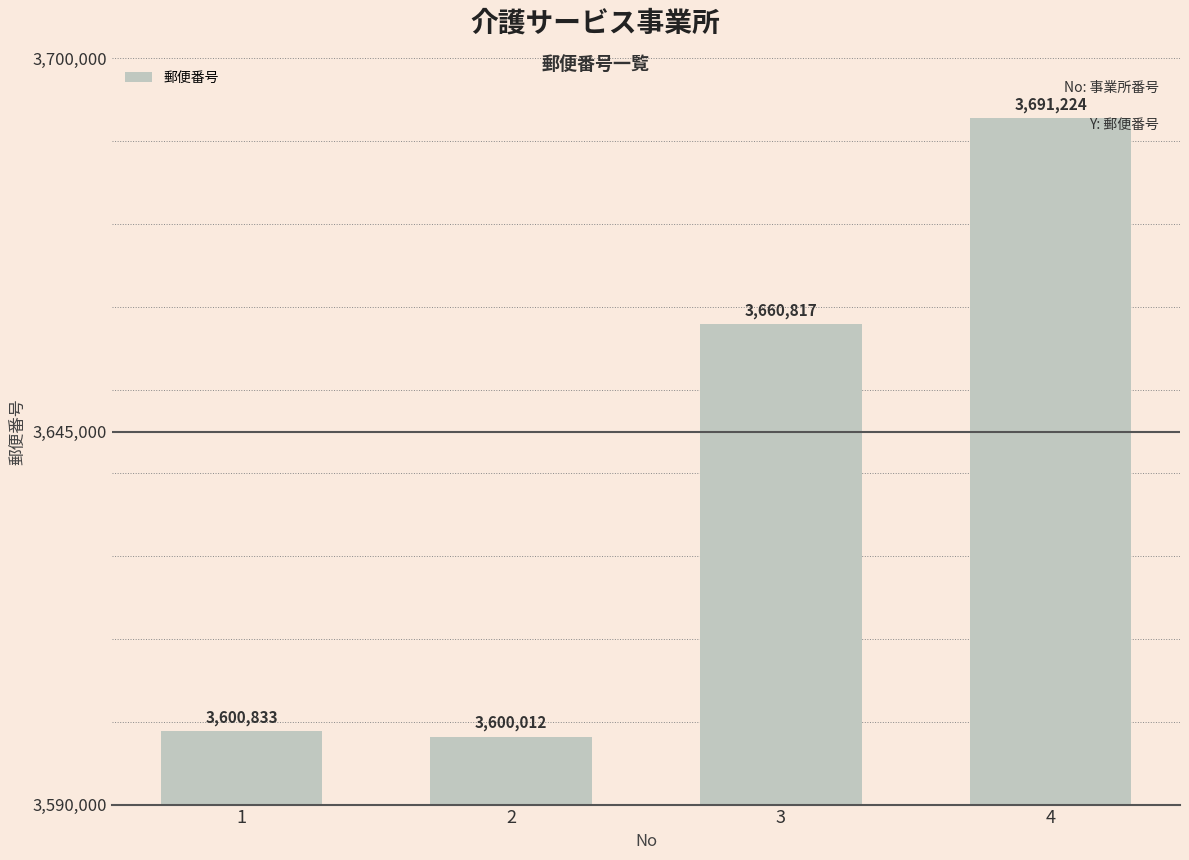

List the labels in order of value, largest first.

4, 3, 1, 2